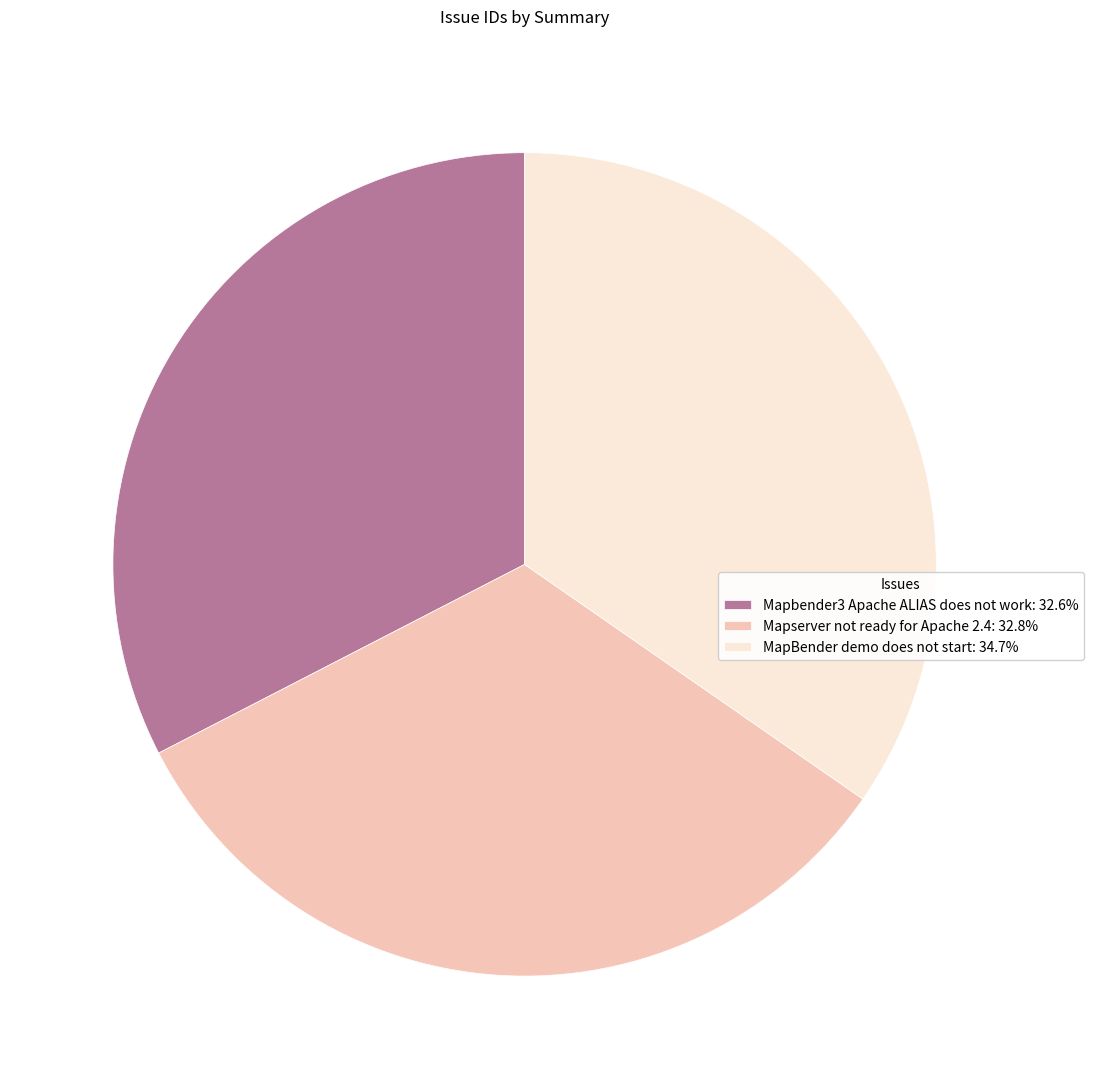

What is the ratio of the value at MapBender demo does not start: 34.7% to the value at Mapbender3 Apache ALIAS does not work: 32.6%?

1.1